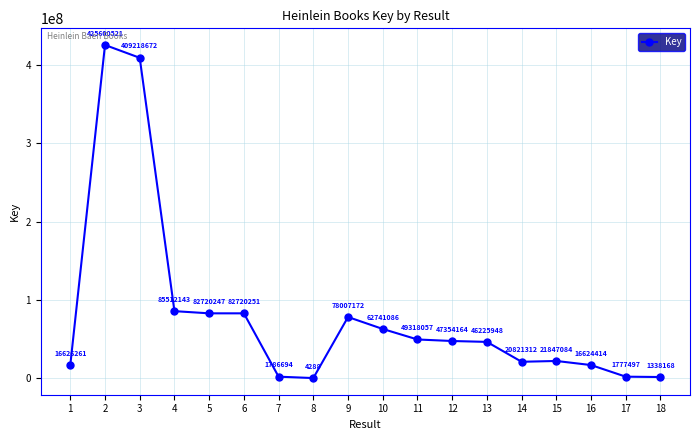

True or false: there are more than 0 points higher than both neighbors.

True